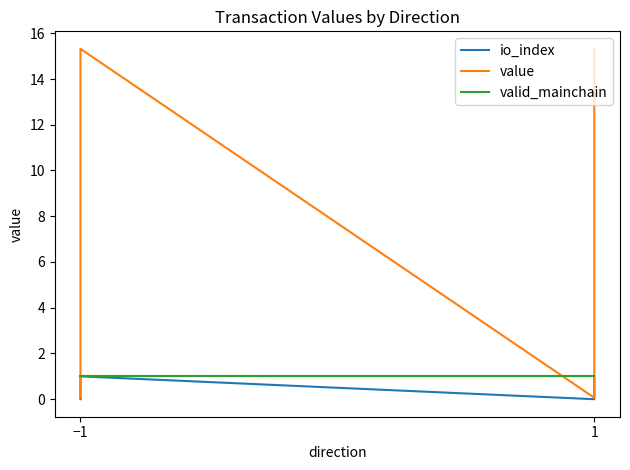

Does the chart have visible grid lines?

No